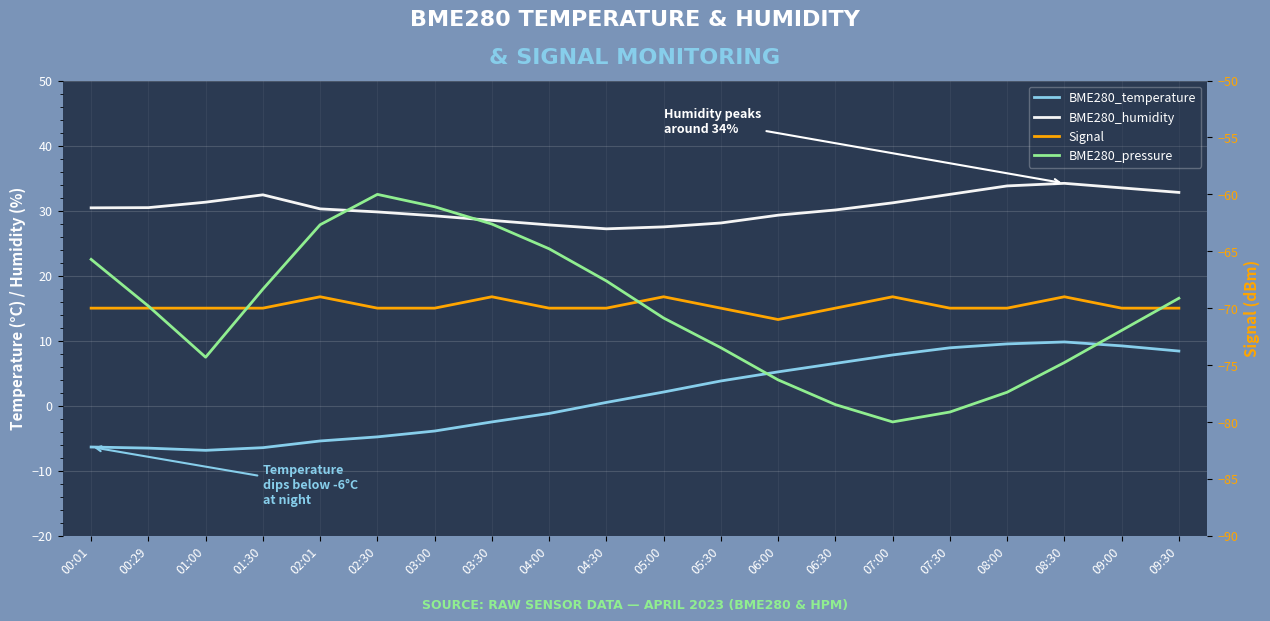

At which label does BME280_pressure first exceed -69?

00:01